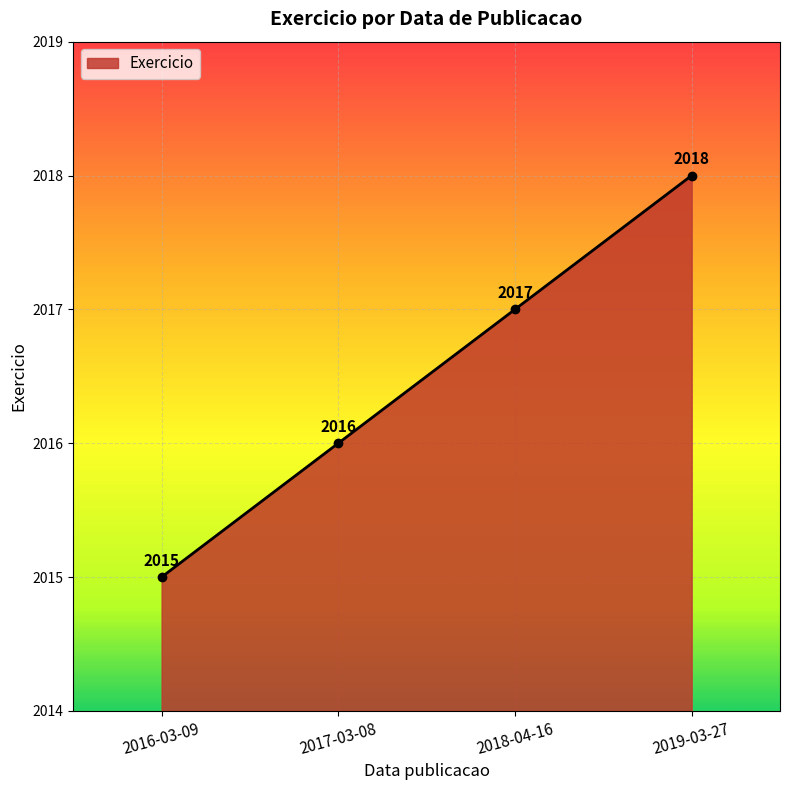

List the labels in order of value, smallest first.

2016-03-09, 2017-03-08, 2018-04-16, 2019-03-27